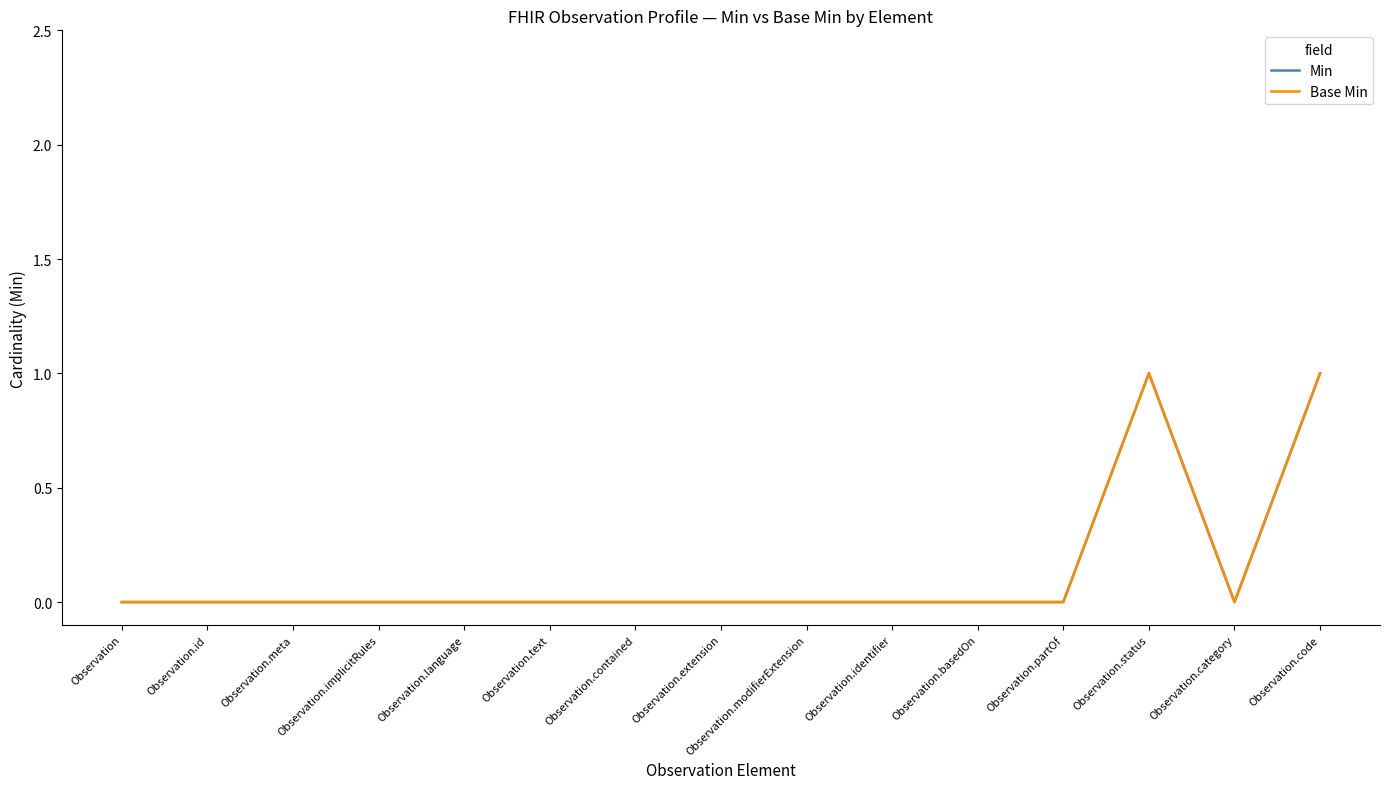

Is this an area chart (filled region under the line)?

No